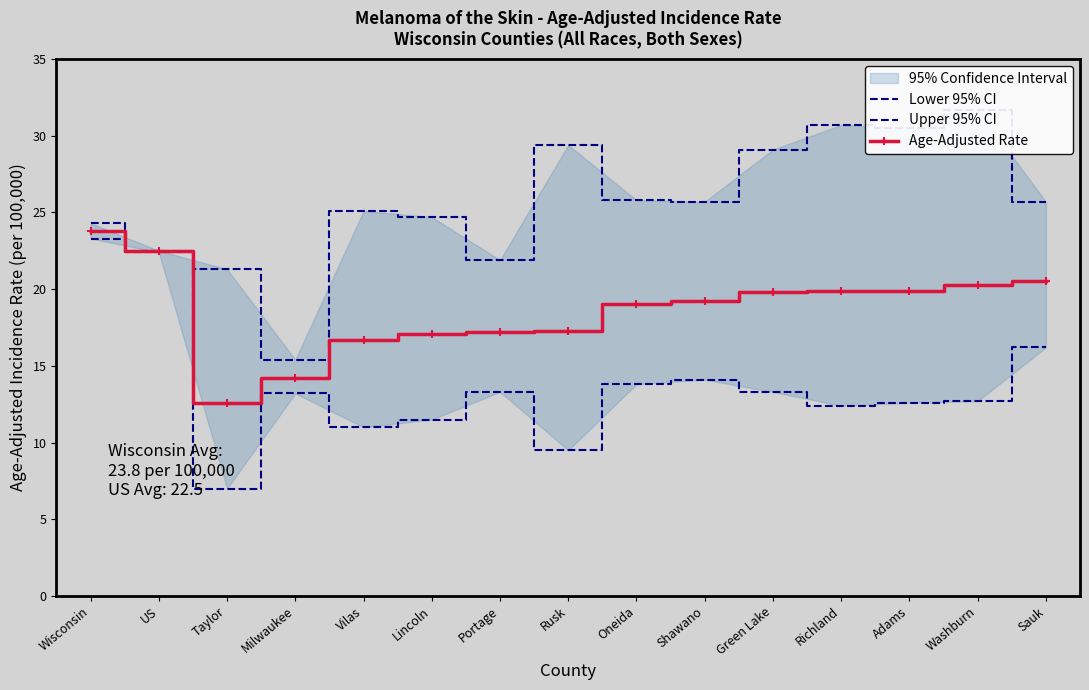

What is the approximate value of Upper 95% CI at Vilas?

25.1